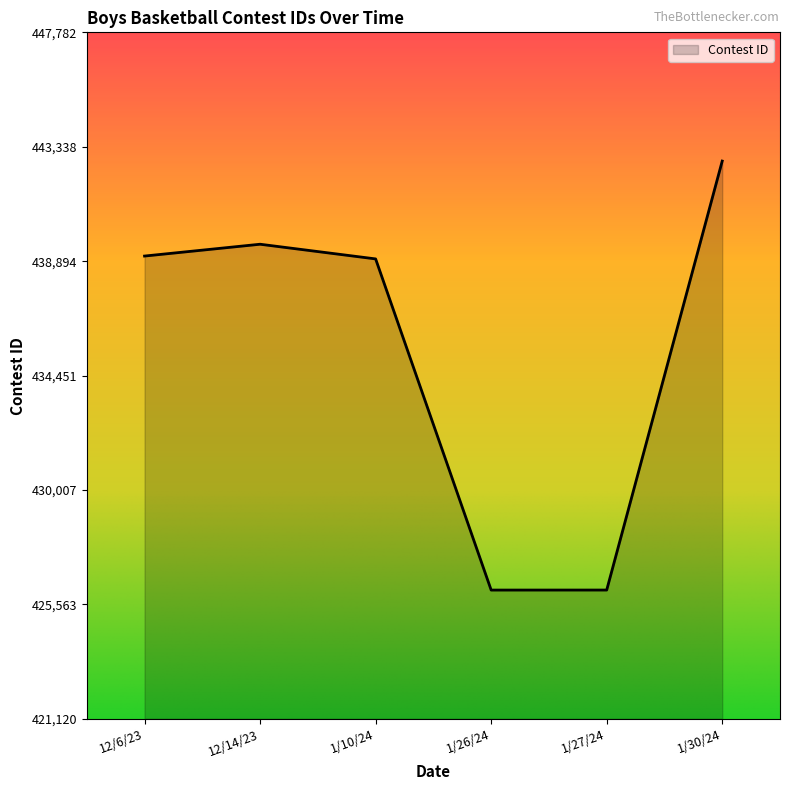

What is the difference between the values at 1/10/24 and 12/14/23?

570